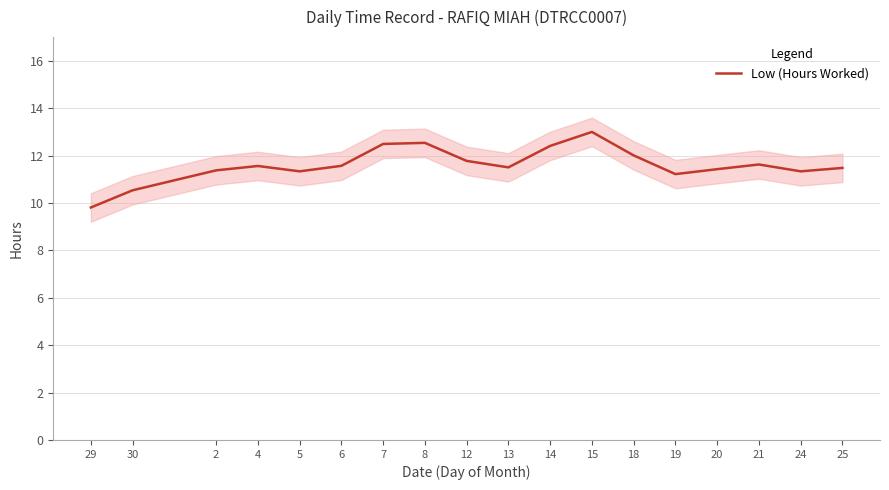

Where is the data nearest to the value 11?

19